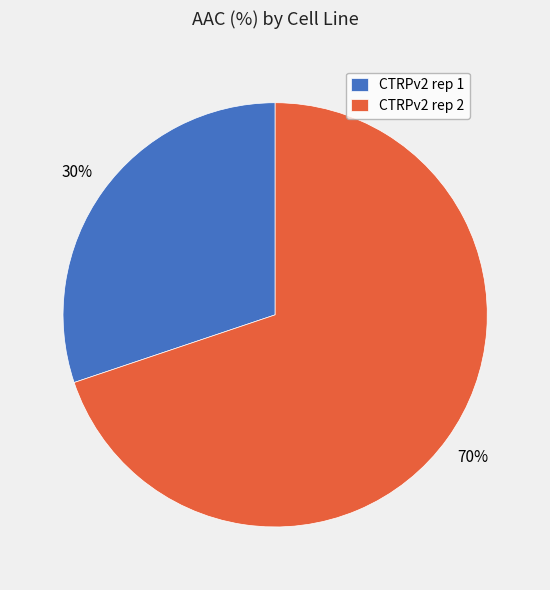

What is the largest slice in the pie chart?

CTRPv2 rep 2